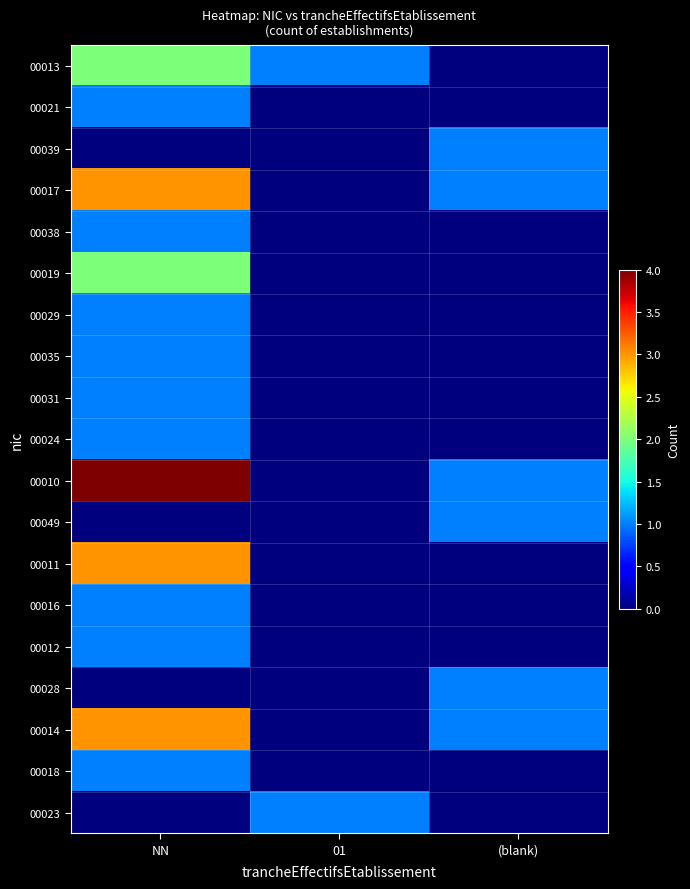

Which series changed the most between NN and 01?

00010